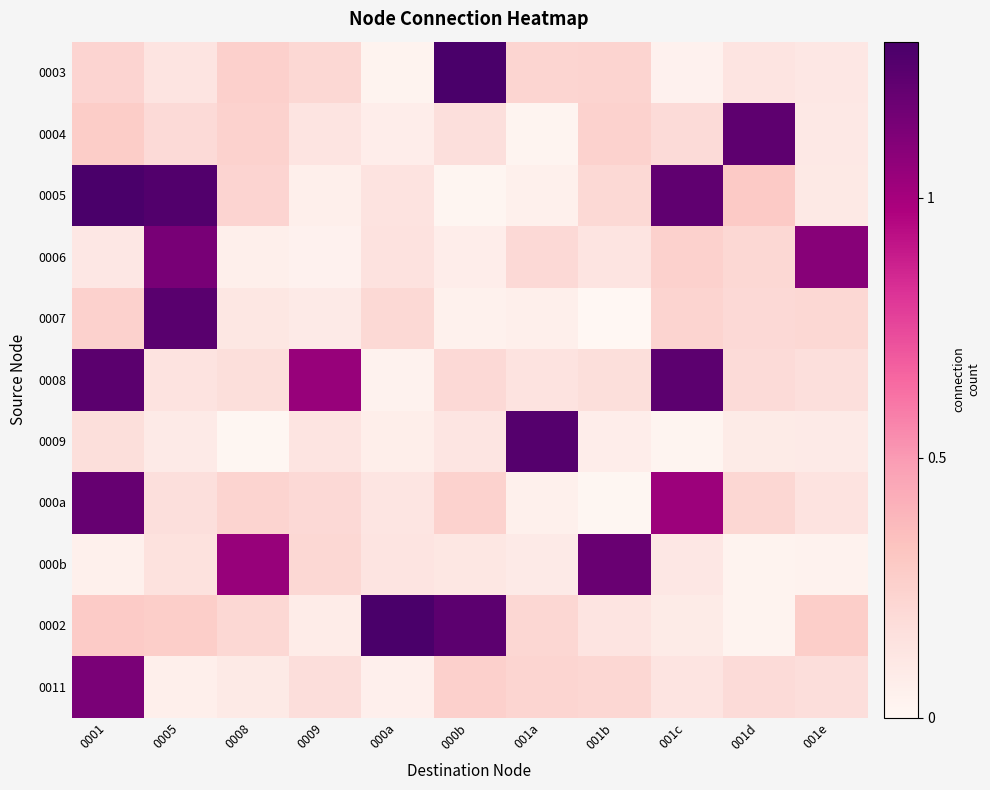

Reading left to right, extract all data points from this chart.

0003: 0001=0.2	0005=0.1	0008=0.3	0009=0.2	000a=0.0	000b=1.3	001a=0.2	001b=0.2	001c=0.0	001d=0.1	001e=0.1
0004: 0001=0.3	0005=0.2	0008=0.2	0009=0.1	000a=0.1	000b=0.2	001a=0.0	001b=0.2	001c=0.2	001d=1.2	001e=0.1
0005: 0001=1.3	0005=1.3	0008=0.2	0009=0.1	000a=0.1	000b=0.0	001a=0.0	001b=0.2	001c=1.2	001d=0.3	001e=0.1
0006: 0001=0.1	0005=1.1	0008=0.1	0009=0.0	000a=0.1	000b=0.1	001a=0.2	001b=0.1	001c=0.2	001d=0.2	001e=1.1
0007: 0001=0.2	0005=1.2	0008=0.1	0009=0.1	000a=0.2	000b=0.0	001a=0.1	001b=0.0	001c=0.2	001d=0.2	001e=0.2
0008: 0001=1.2	0005=0.1	0008=0.2	0009=1.0	000a=0.0	000b=0.2	001a=0.1	001b=0.2	001c=1.2	001d=0.2	001e=0.2
0009: 0001=0.2	0005=0.1	0008=0.0	0009=0.1	000a=0.1	000b=0.1	001a=1.3	001b=0.1	001c=0.0	001d=0.1	001e=0.1
000a: 0001=1.2	0005=0.2	0008=0.2	0009=0.2	000a=0.1	000b=0.2	001a=0.1	001b=0.0	001c=1.0	001d=0.2	001e=0.1
000b: 0001=0.0	0005=0.2	0008=1.0	0009=0.2	000a=0.1	000b=0.1	001a=0.1	001b=1.2	001c=0.1	001d=0.0	001e=0.0
0002: 0001=0.3	0005=0.3	0008=0.2	0009=0.1	000a=1.3	000b=1.2	001a=0.2	001b=0.1	001c=0.1	001d=0.0	001e=0.3
0011: 0001=1.1	0005=0.1	0008=0.1	0009=0.2	000a=0.1	000b=0.3	001a=0.2	001b=0.2	001c=0.1	001d=0.2	001e=0.2